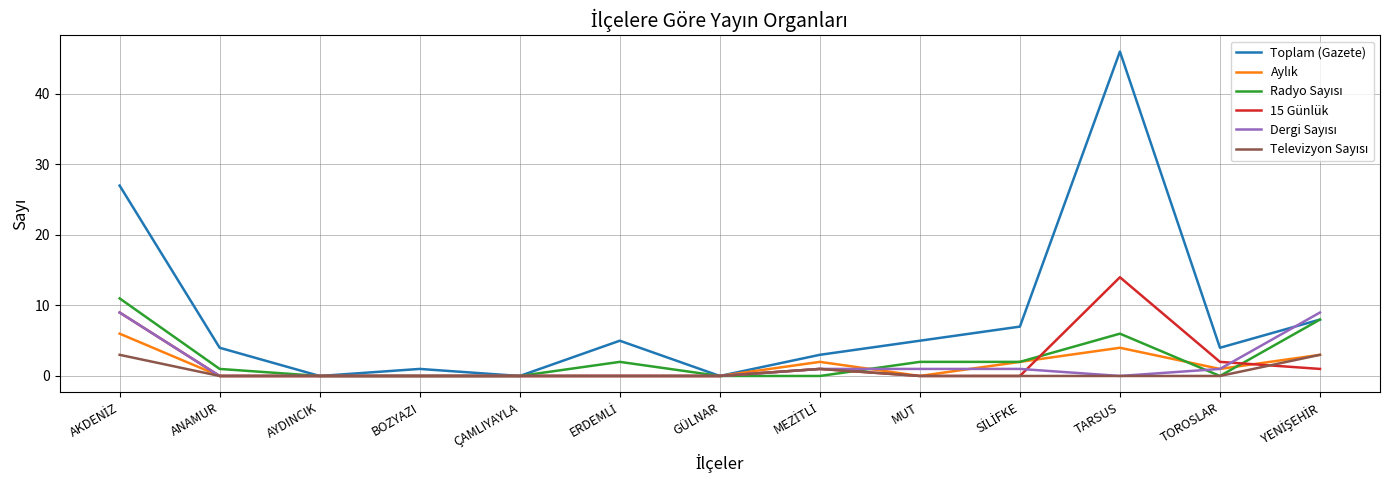

Which series has the widest spread of values?

Toplam (Gazete)